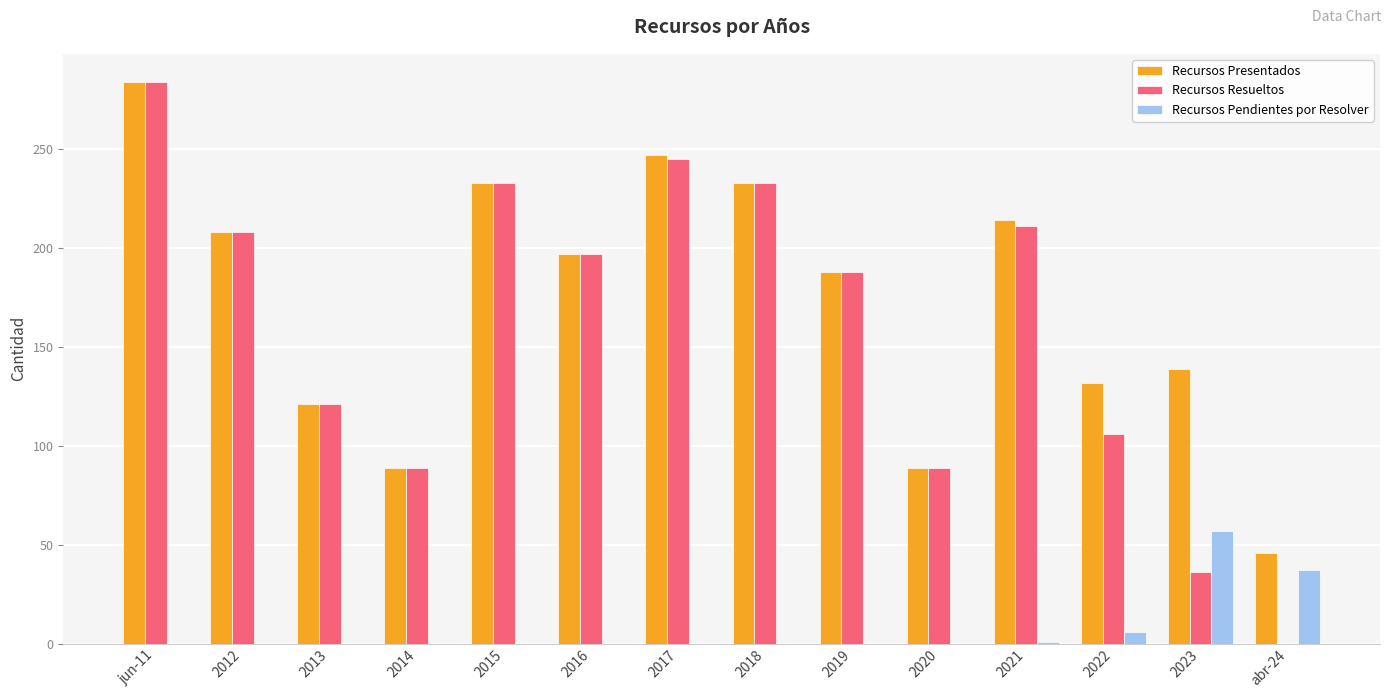

Is the value of Recursos Pendientes por Resolver at jun-11 greater than the value of Recursos Presentados at 2020?

No